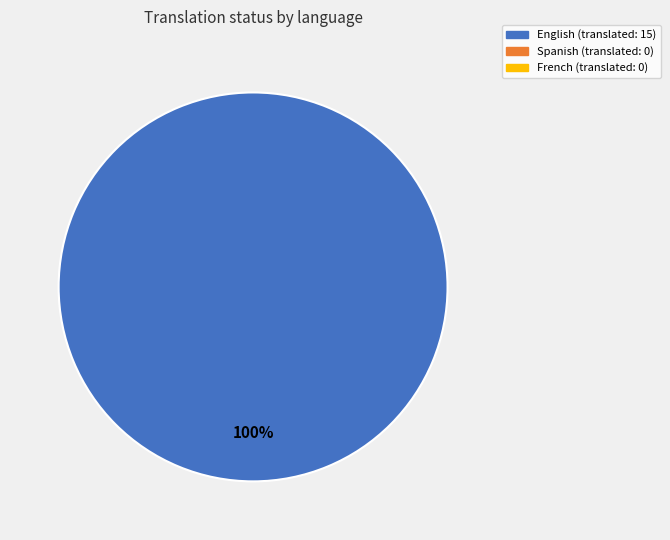

Does any single category account for the majority?

Yes